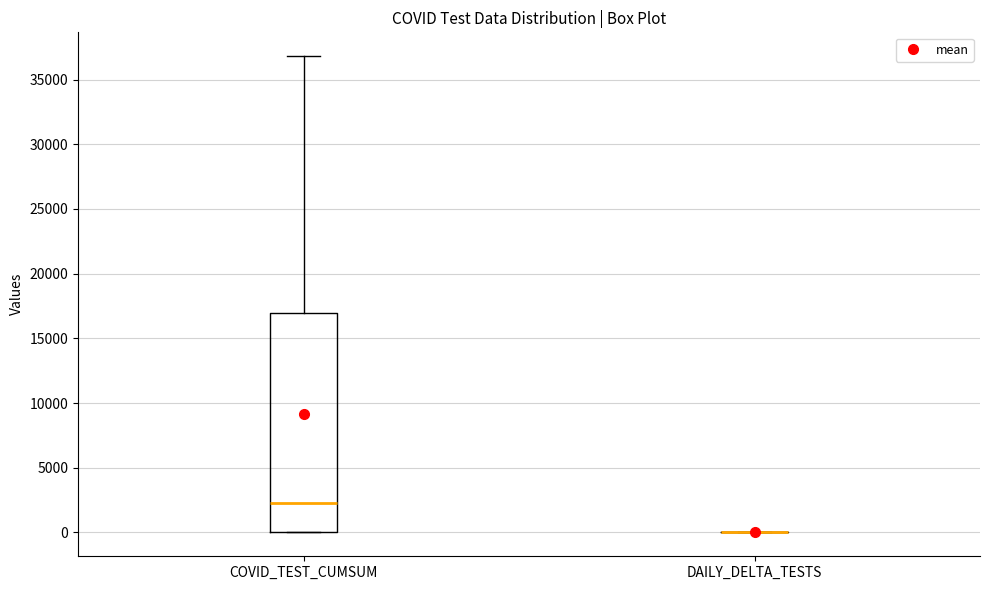

Reading left to right, transcribe this box plot: for each box, give where its median line is, the range the box spans, and where its two whiskers end, as read against the y-axis. The values are not printed on the chart, so give them approximately, as read against the axis.

COVID_TEST_CUMSUM: median 2000, box 0 to 17000, whiskers 0 to 37000
DAILY_DELTA_TESTS: box collapsed to a line at 0, whiskers 0 to 0